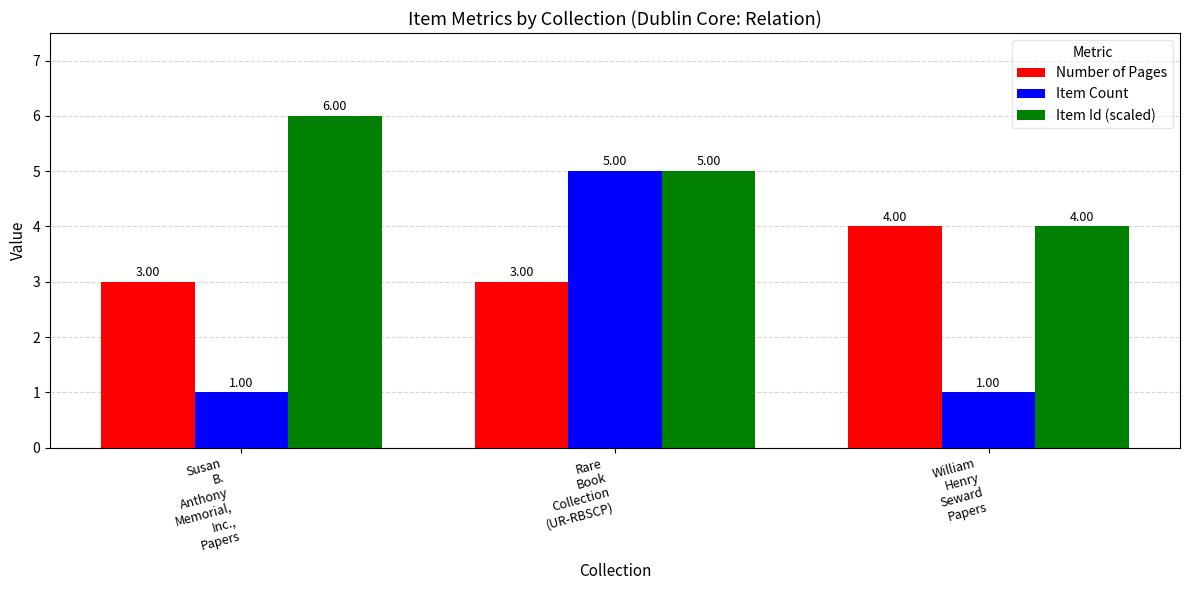

What is the approximate value of Number of Pages at William
Henry
Seward
Papers?

4